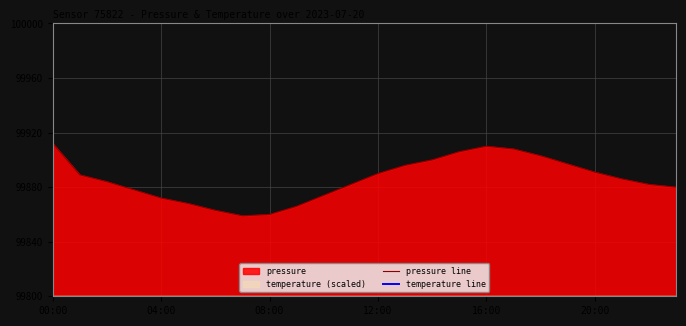

Is it true that temperature line equals 136612.9 at 11?

False